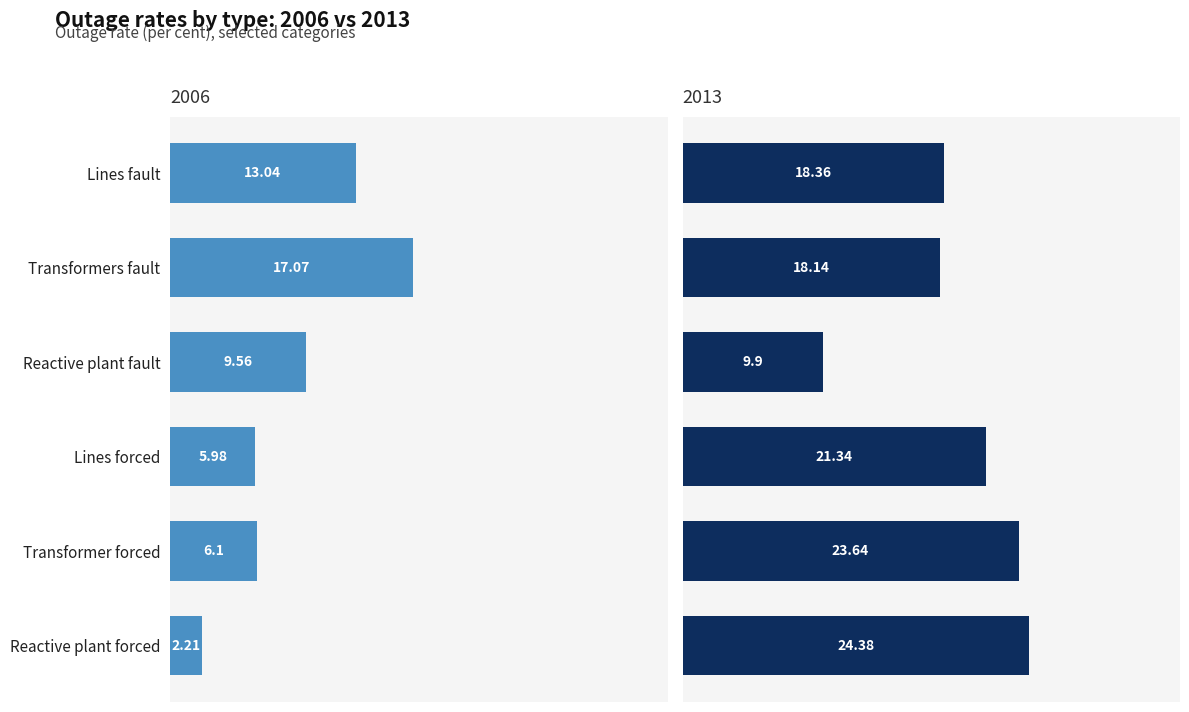

Which category has the highest value in the 2006 series?

Transformers fault